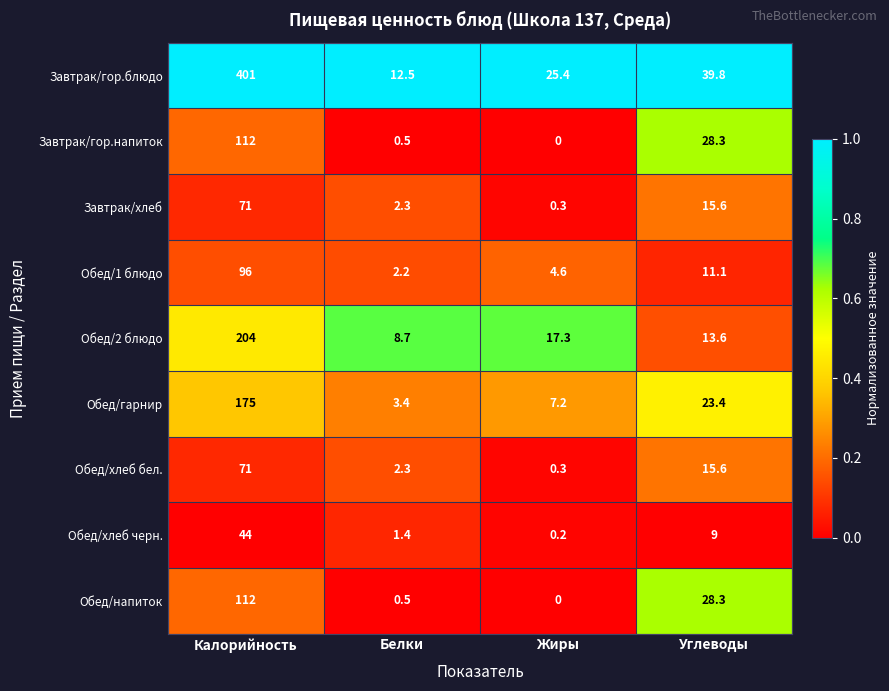

What is the spread (max minus min) of values at Калорийность?

357.0